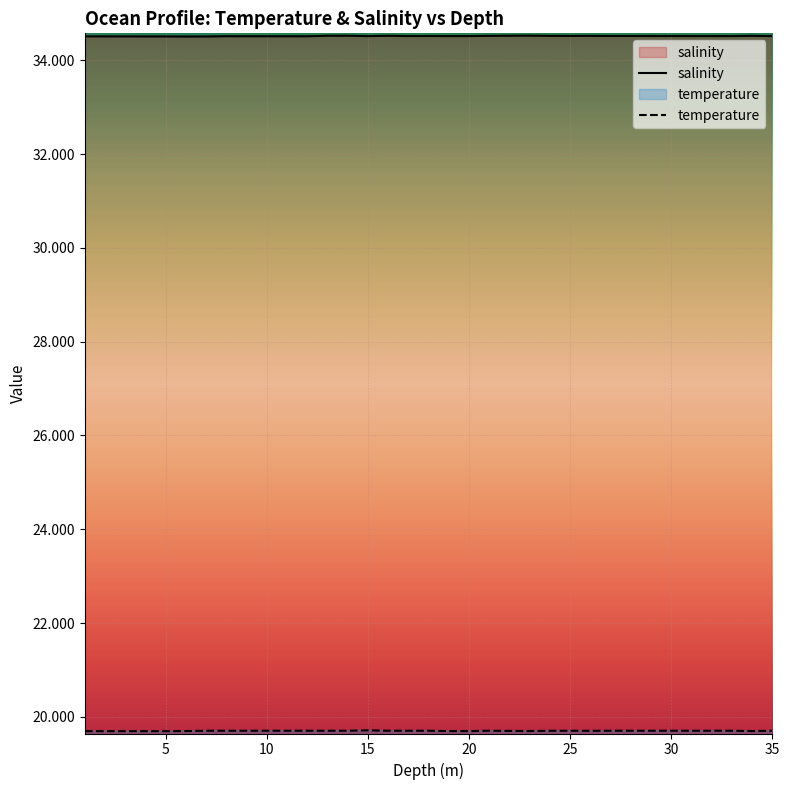

What is the total value across all series at 15?

54.2